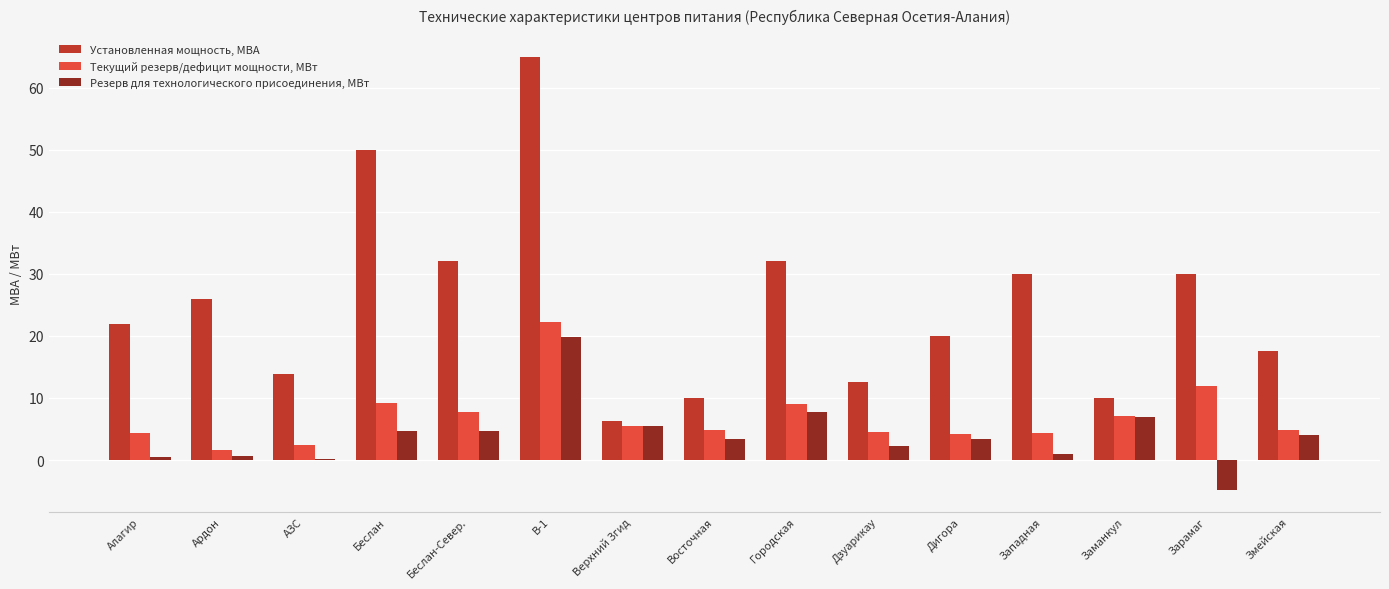

What is the total value across all series at Дзуарикау?

19.4